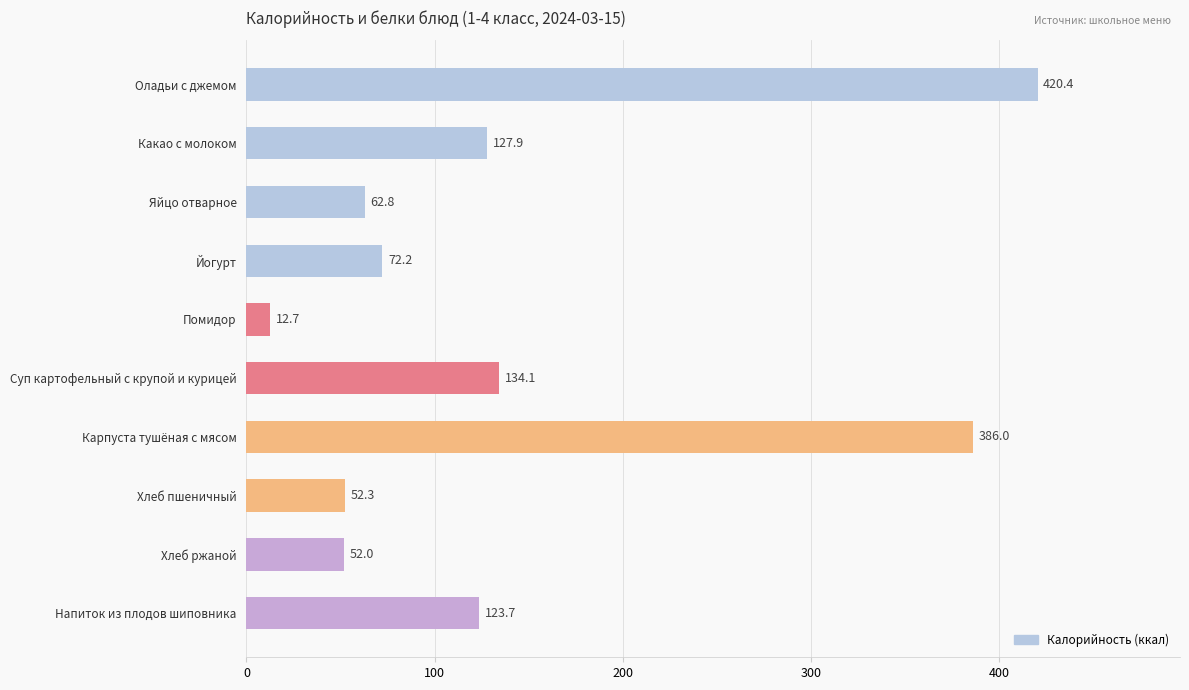

What is the greatest value displayed?

420.4